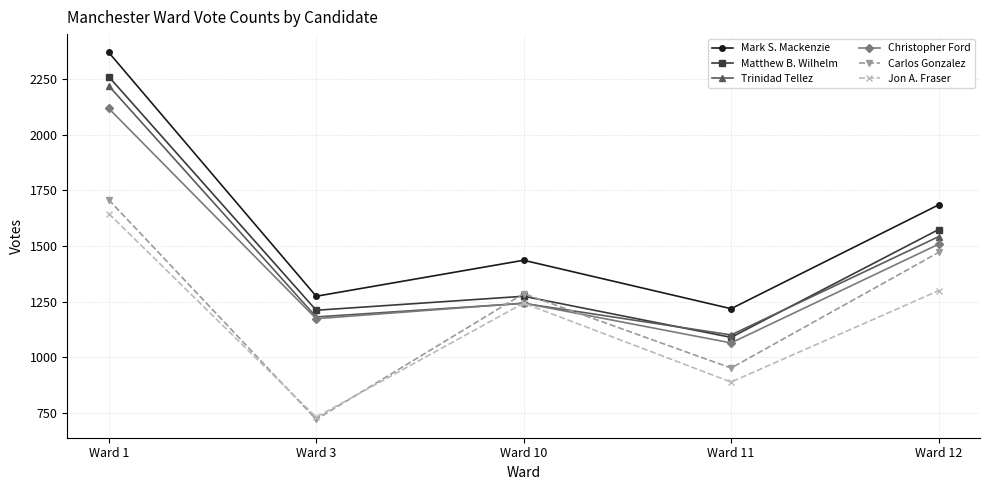

What is the value of the Carlos Gonzalez point at the 3rd from the left?

1286